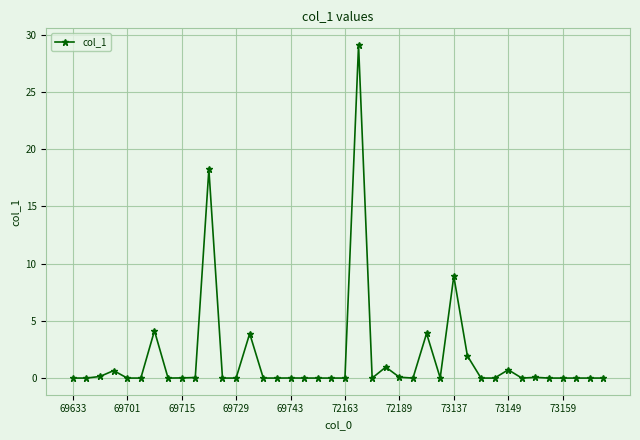

What is the difference between the second highest and second lowest values?

18.2